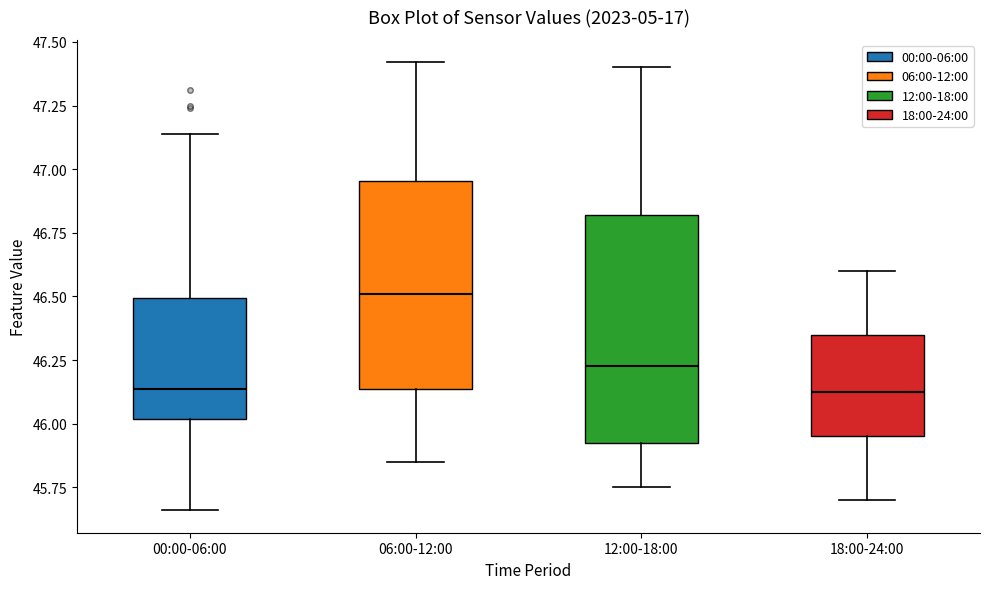

Reading left to right, read every box against the y-axis: the position of its median line, the range the box covers, and the ends of its whiskers. The values are not printed on the chart, so give them approximately, as read against the axis.

00:00-06:00: median 46.15, box 46.00 to 46.50, whiskers 45.65 to 47.15
06:00-12:00: median 46.50, box 46.15 to 46.95, whiskers 45.85 to 47.40
12:00-18:00: median 46.25, box 45.90 to 46.80, whiskers 45.75 to 47.40
18:00-24:00: median 46.15, box 45.95 to 46.35, whiskers 45.70 to 46.60